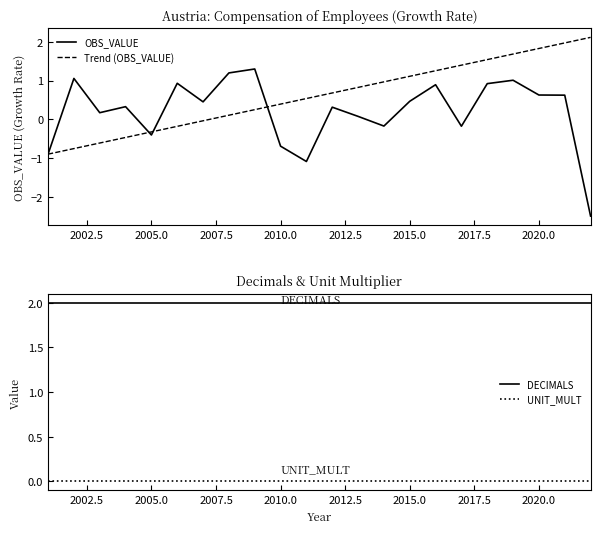

What is the lowest value of the OBS_VALUE series?

-2.5